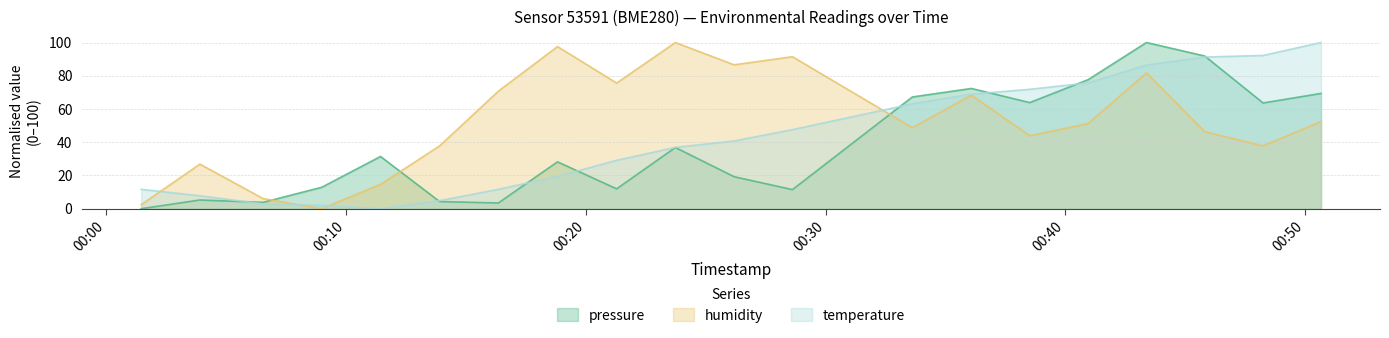

What is the sum of all temperature values?

864.1